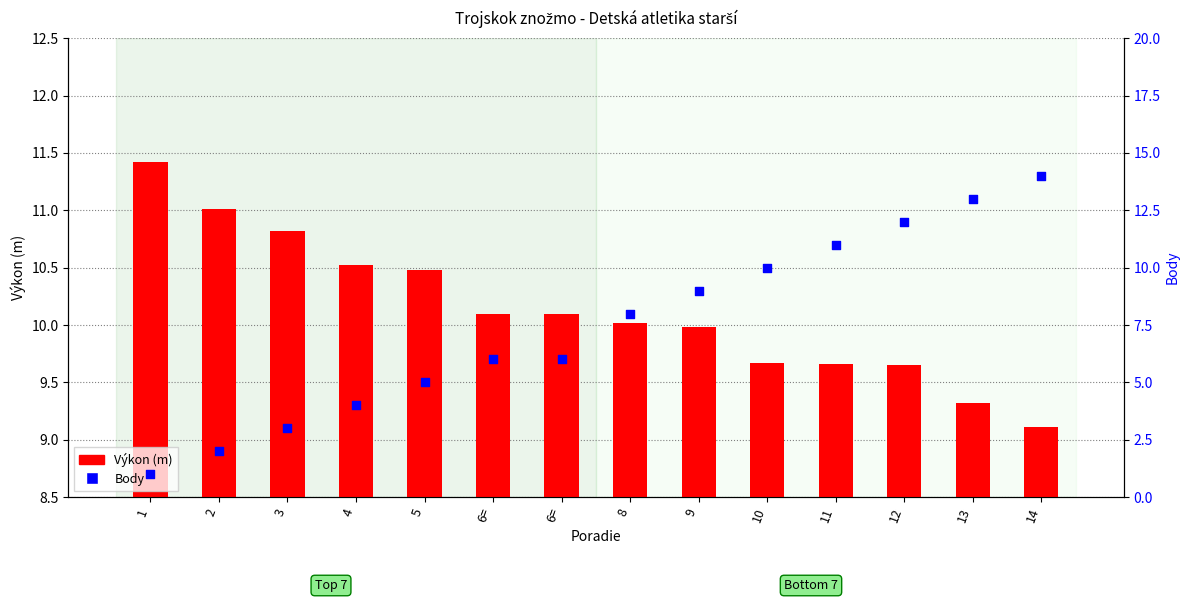

Which series has the widest spread of Y values?

Body